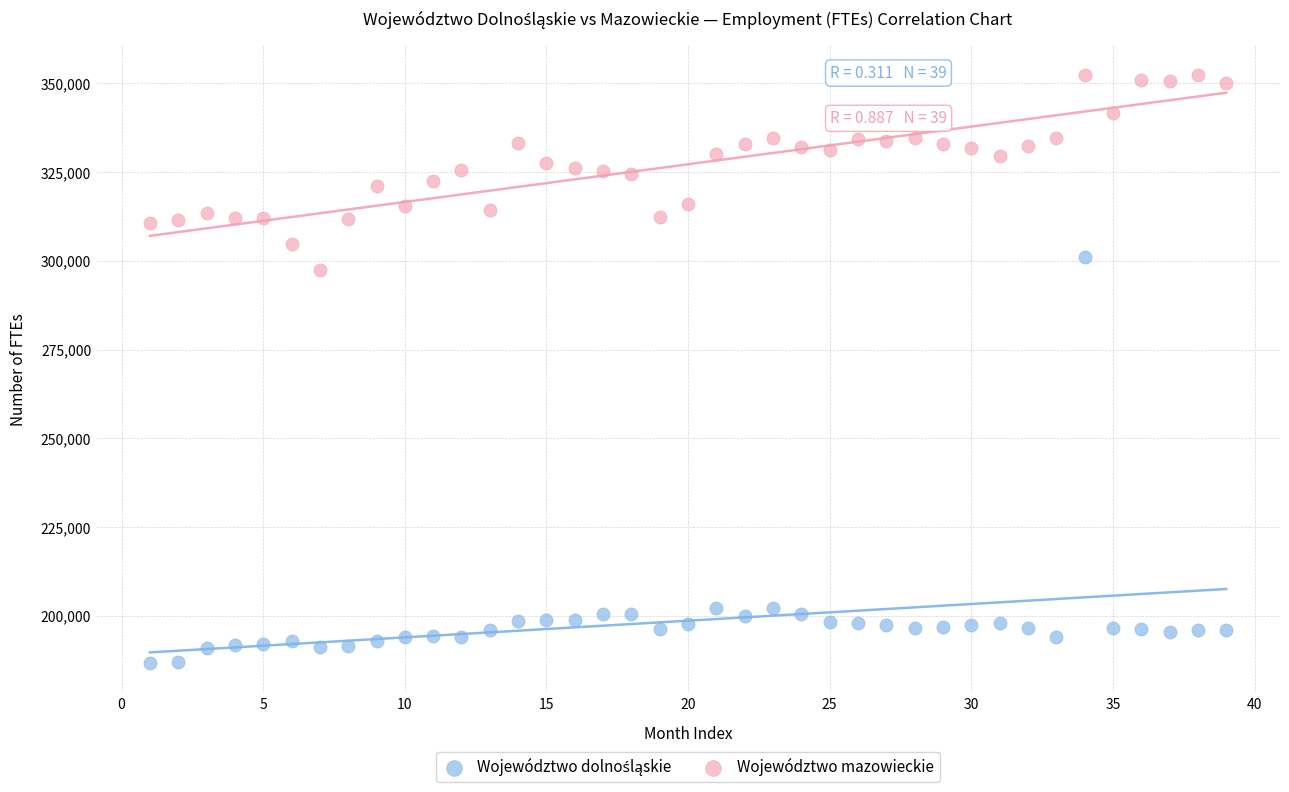

Which series reaches the maximum Y coordinate?

Województwo mazowieckie